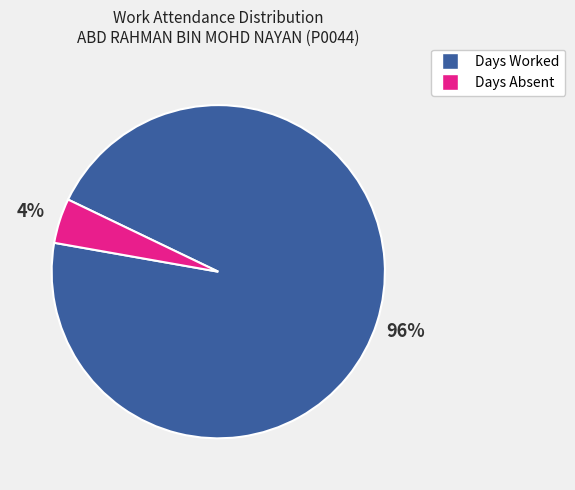

Does any single category account for the majority?

Yes